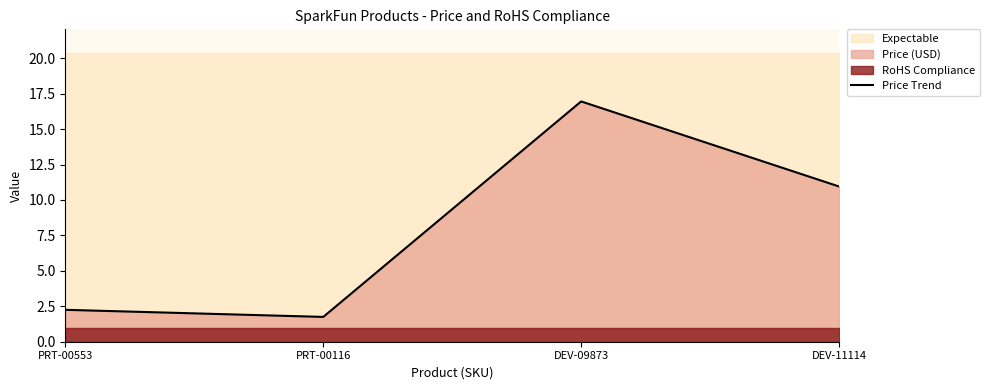

At which category does the data reach its first local valley?

PRT-00116